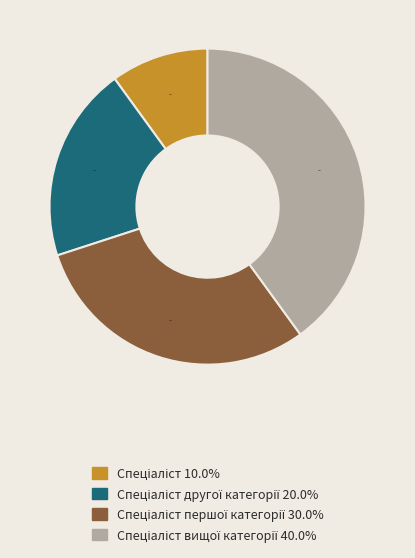

Is there any slice that represents more than half of the pie?

No